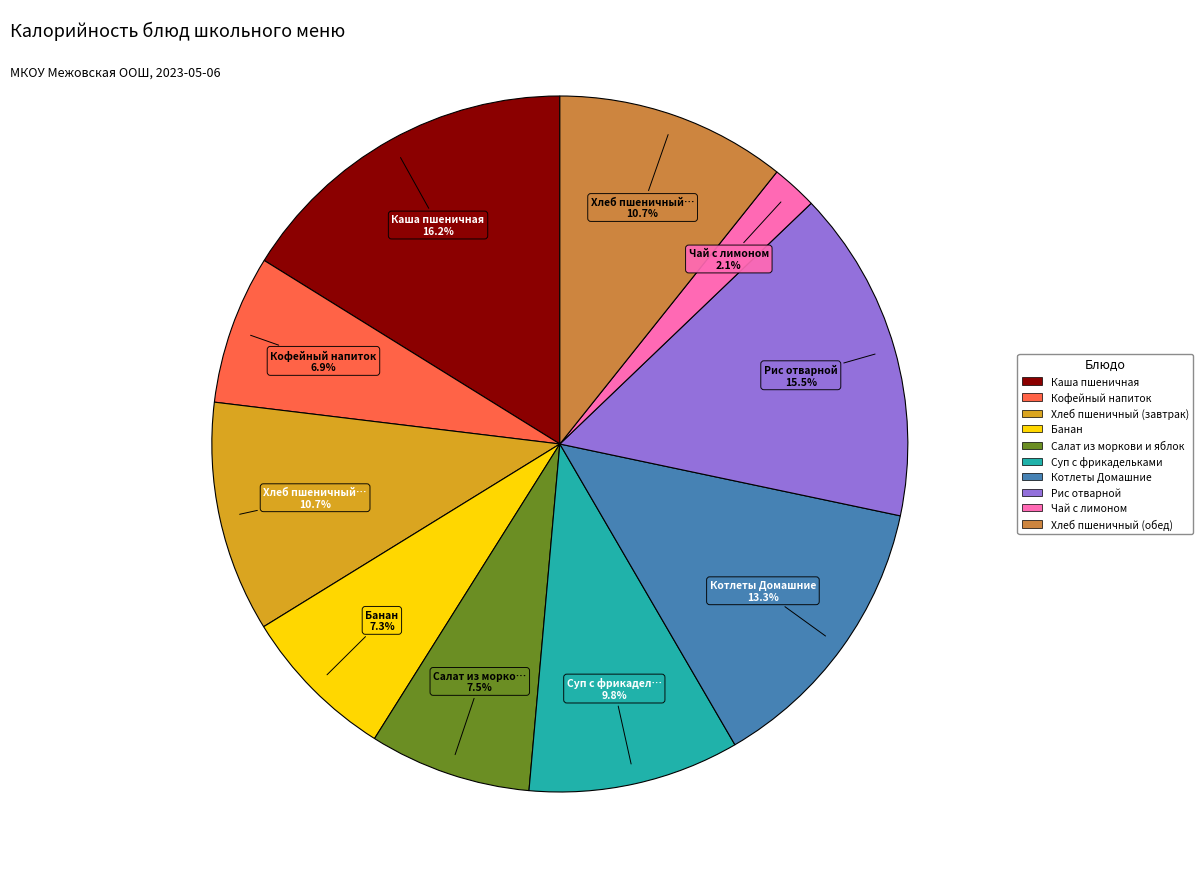

To the nearest percent, what is the difference between the largest and smallest slice percentages?

14%